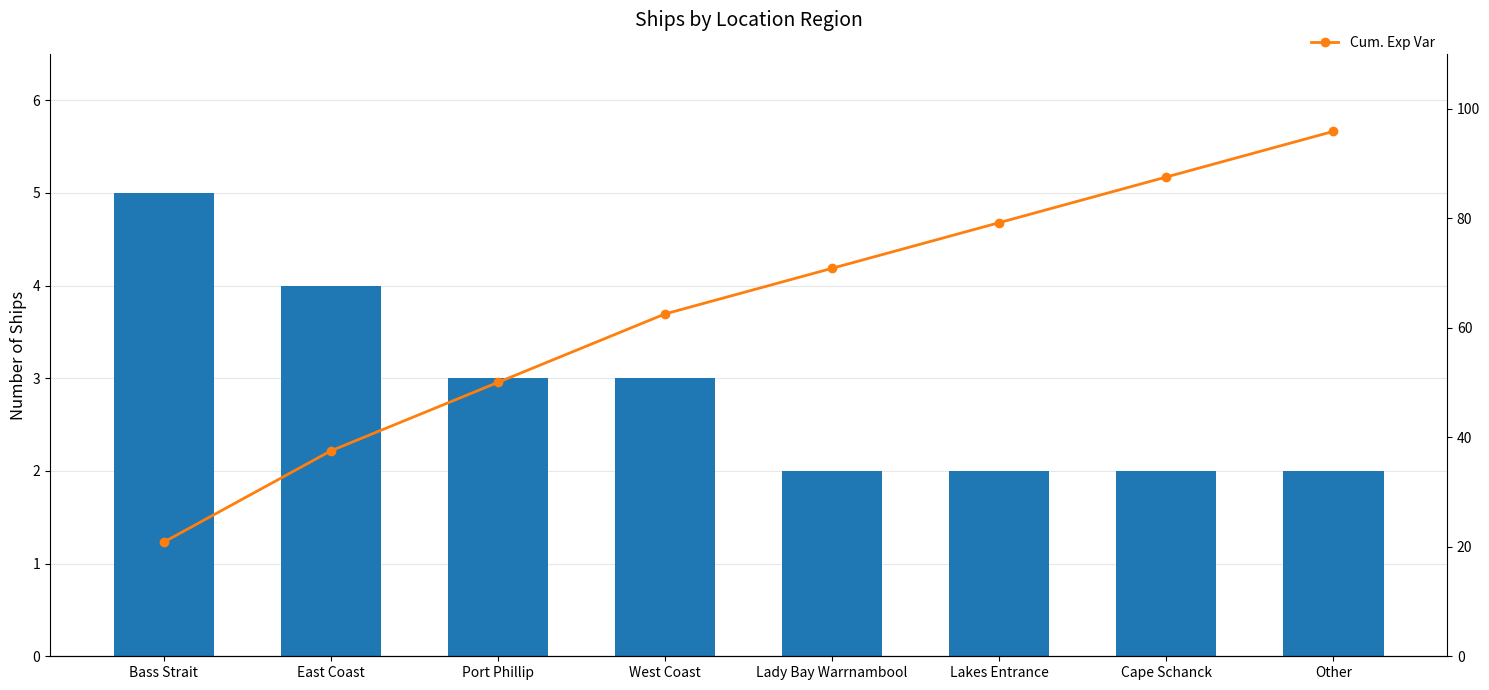

List the series in order of their peak value, highest first.

Cum. Exp Var, Count